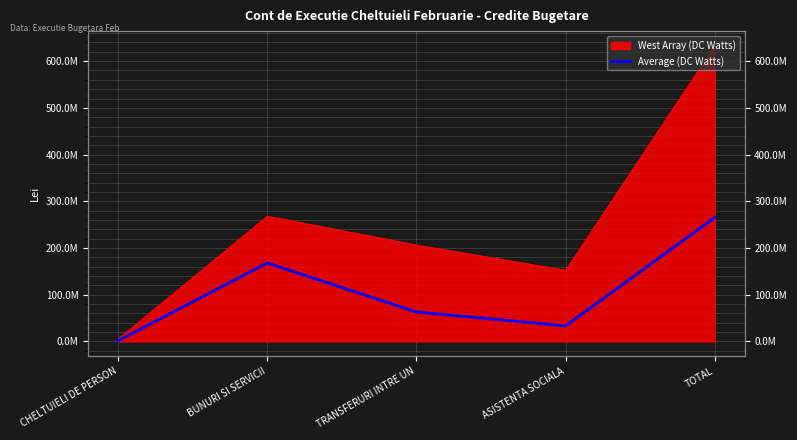

Reading left to right, list all the values displayed in this chart.

1331130	167878580	62949000	33099000	265257710